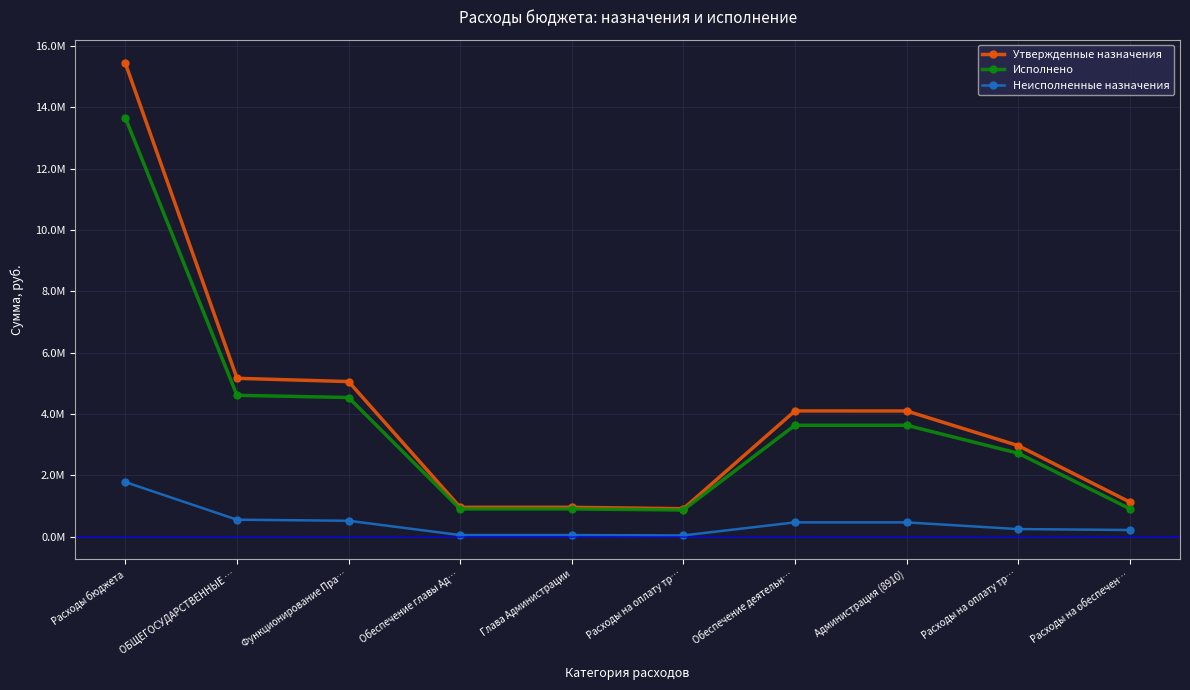

True or false: Утвержденные назначения and Исполнено cross at least once.

False